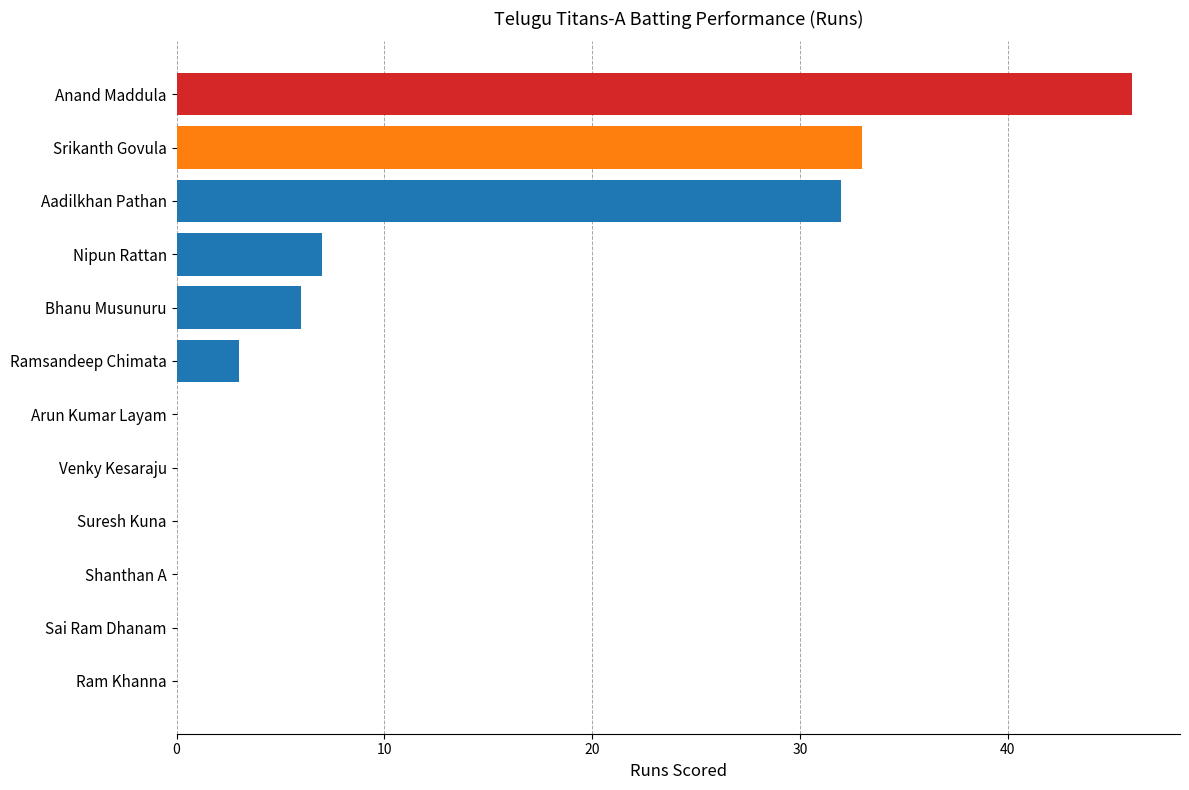

Is it true that the value at Sai Ram Dhanam is 15?

False